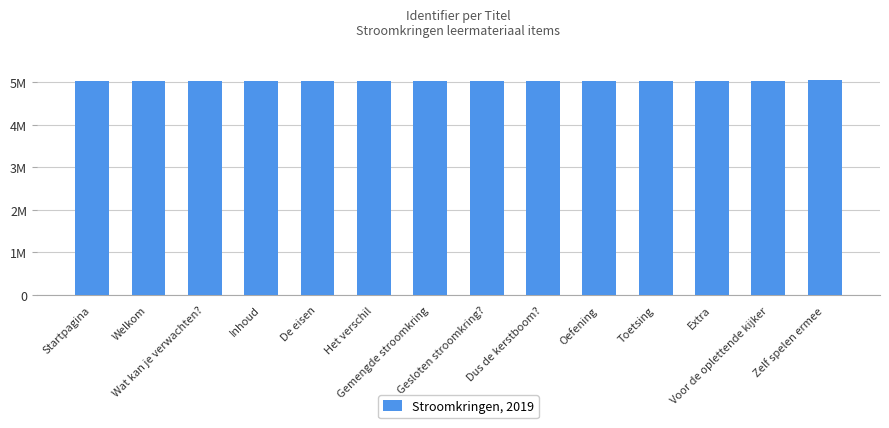

Reading left to right, list all the values displayed in this chart.

Startpagina=5038244	Welkom=5038248	Wat kan je verwachten?=5038270	Inhoud=5038245	De eisen=5038278	Het verschil=5038585	Gemengde stroomkring=5039133	Gesloten stroomkring?=5038560	Dus de kerstboom?=5038729	Oefening=5038246	Toetsing=5038247	Extra=5038744	Voor de oplettende kijker=5039176	Zelf spelen ermee=5047779